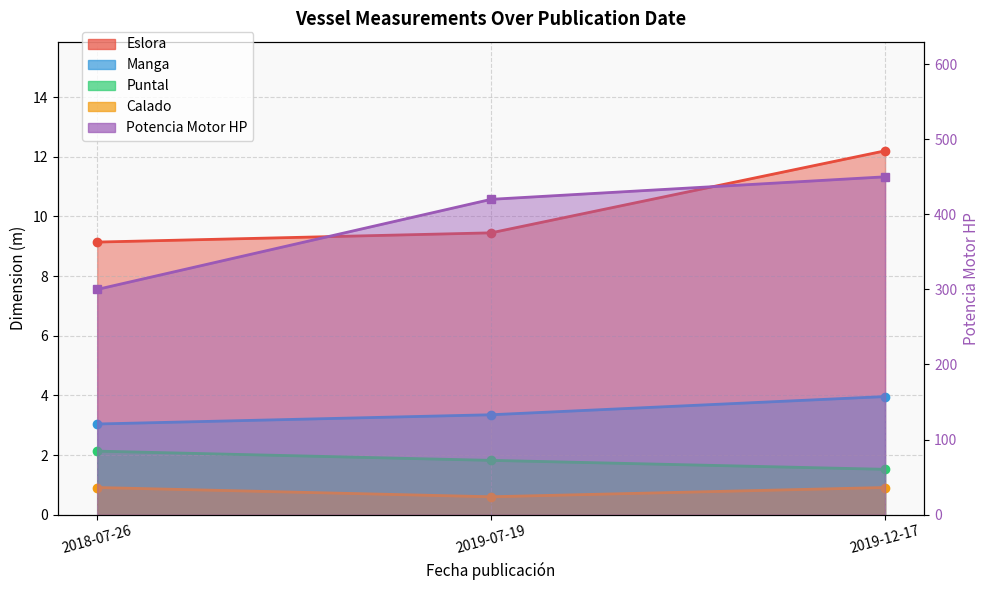

List the series in order of their peak value, lowest first.

Calado, Puntal, Manga, Eslora, Potencia Motor HP